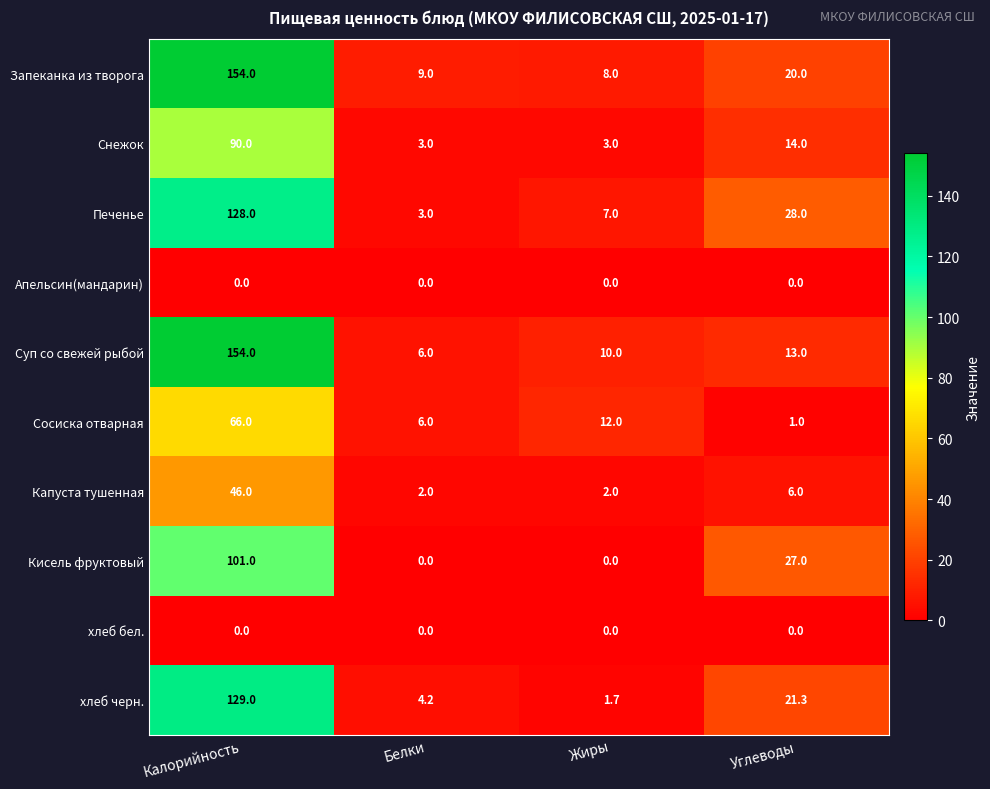

At how many categories does at least one series exceed 15?

2